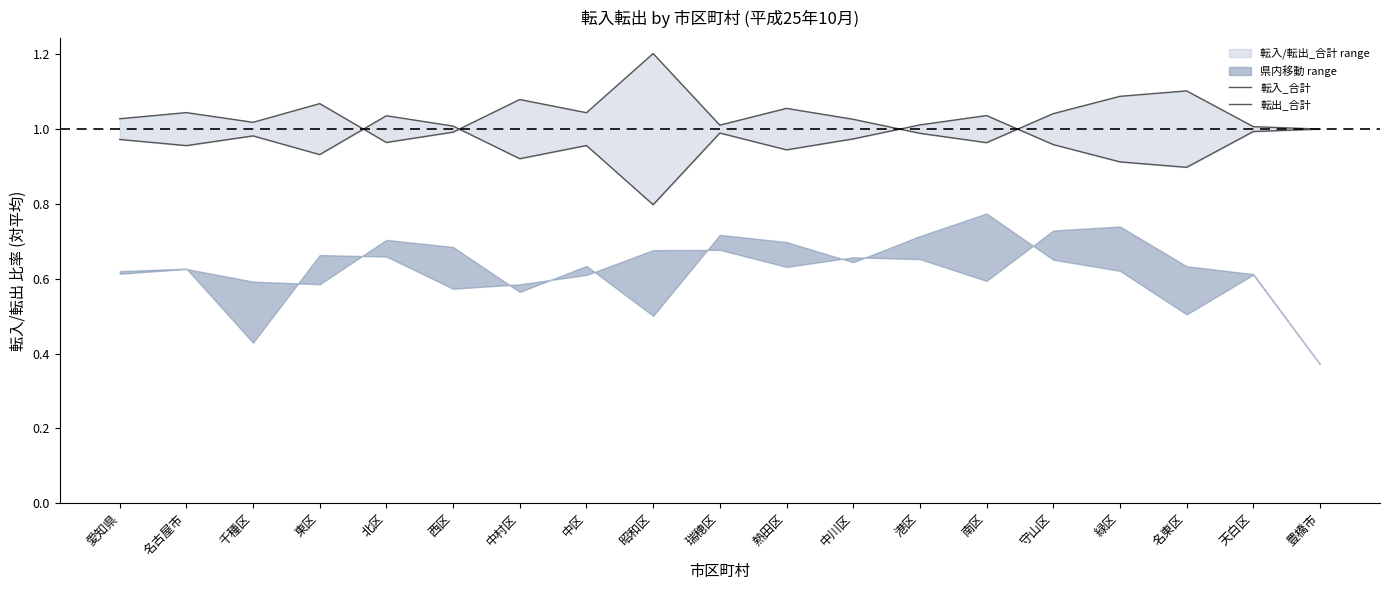

The 転出_合計 series shows 0.8 at 昭和区. True or false?

True